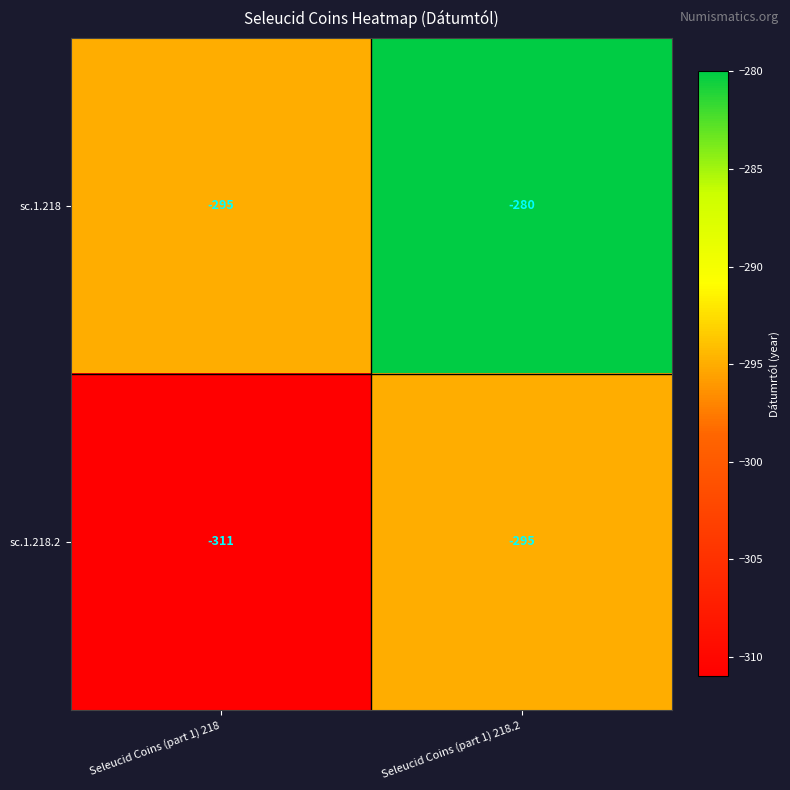

What is the total value across all series at Seleucid Coins (part 1) 218?

-606